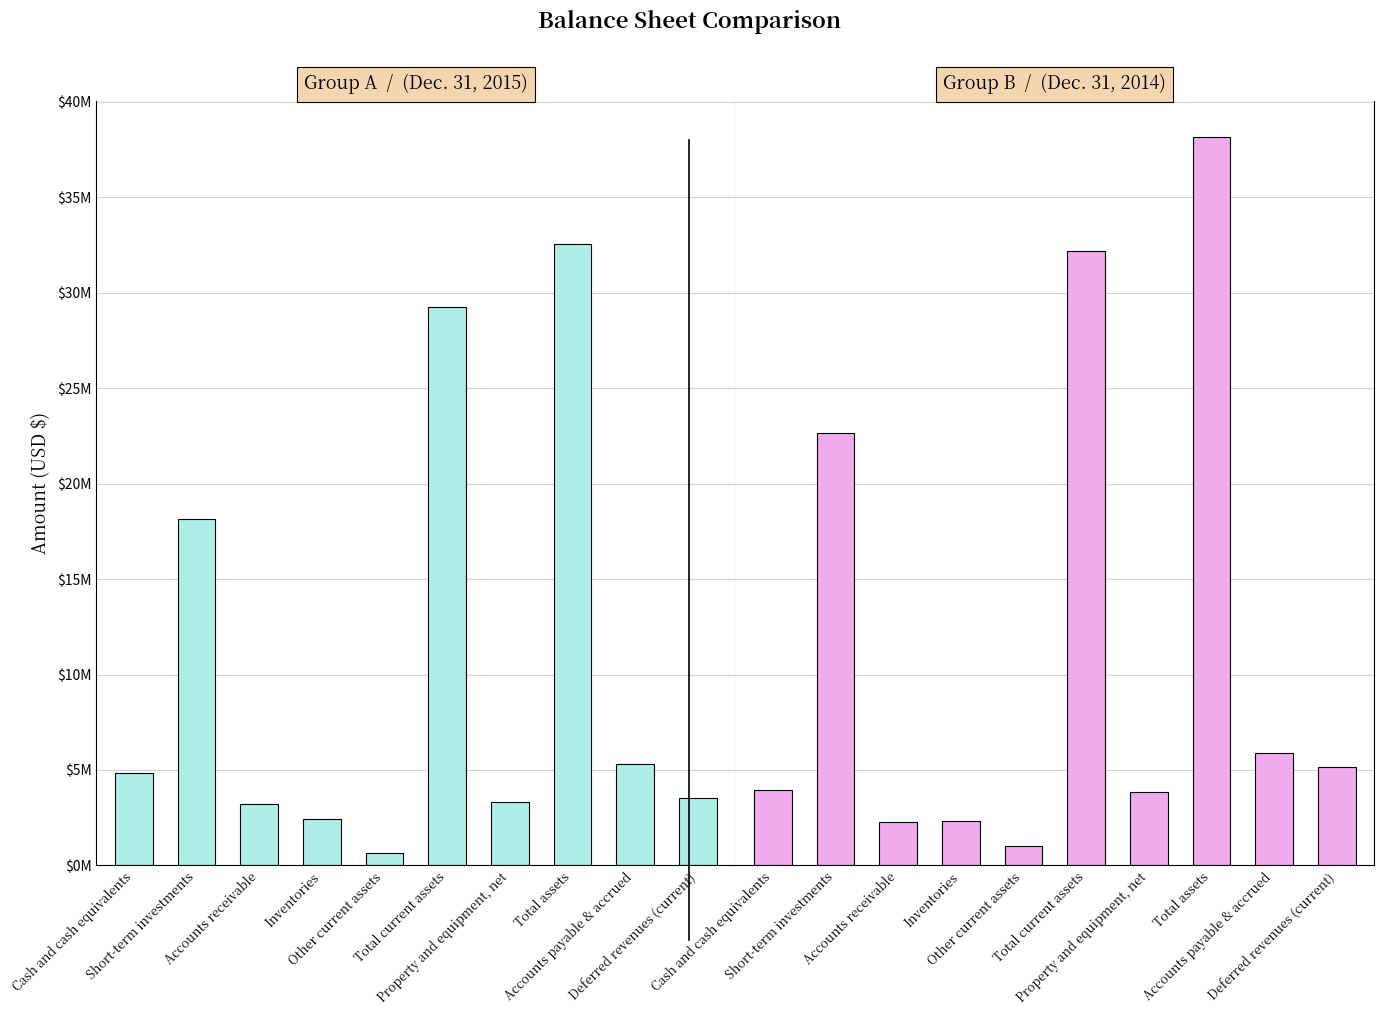

At which category is the sum across all series the highest?

Total assets